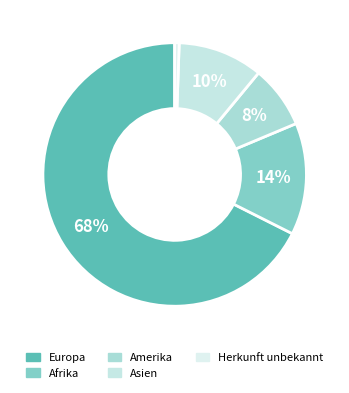

To the nearest percent, what is the average slice percentage?

20%